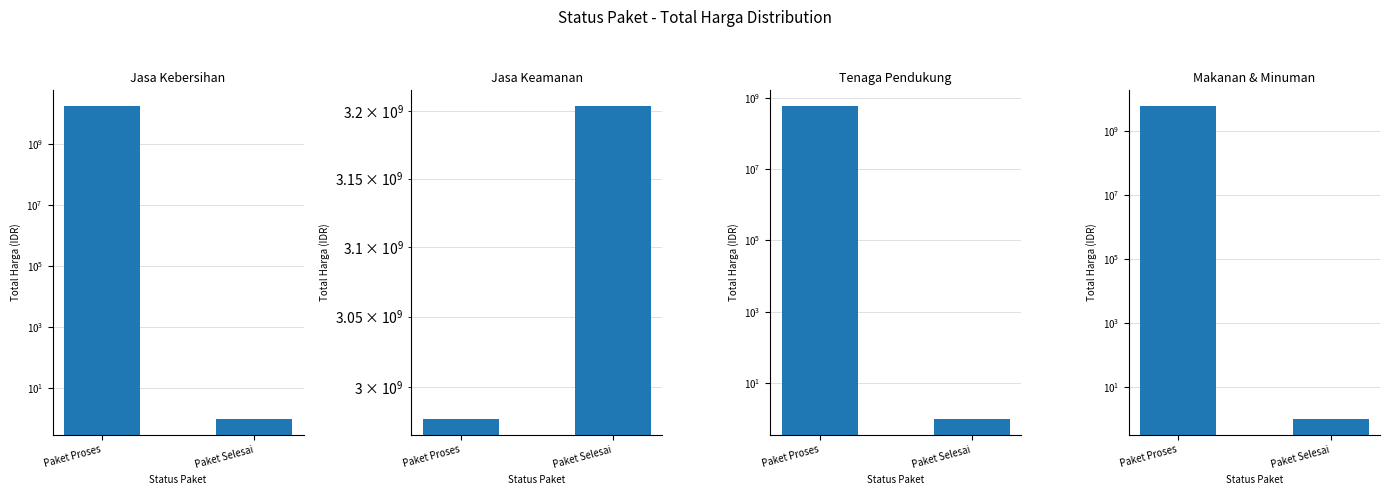

What is the sum of the Tenaga Pendukung values at Paket Selesai and Paket Proses?

585113881